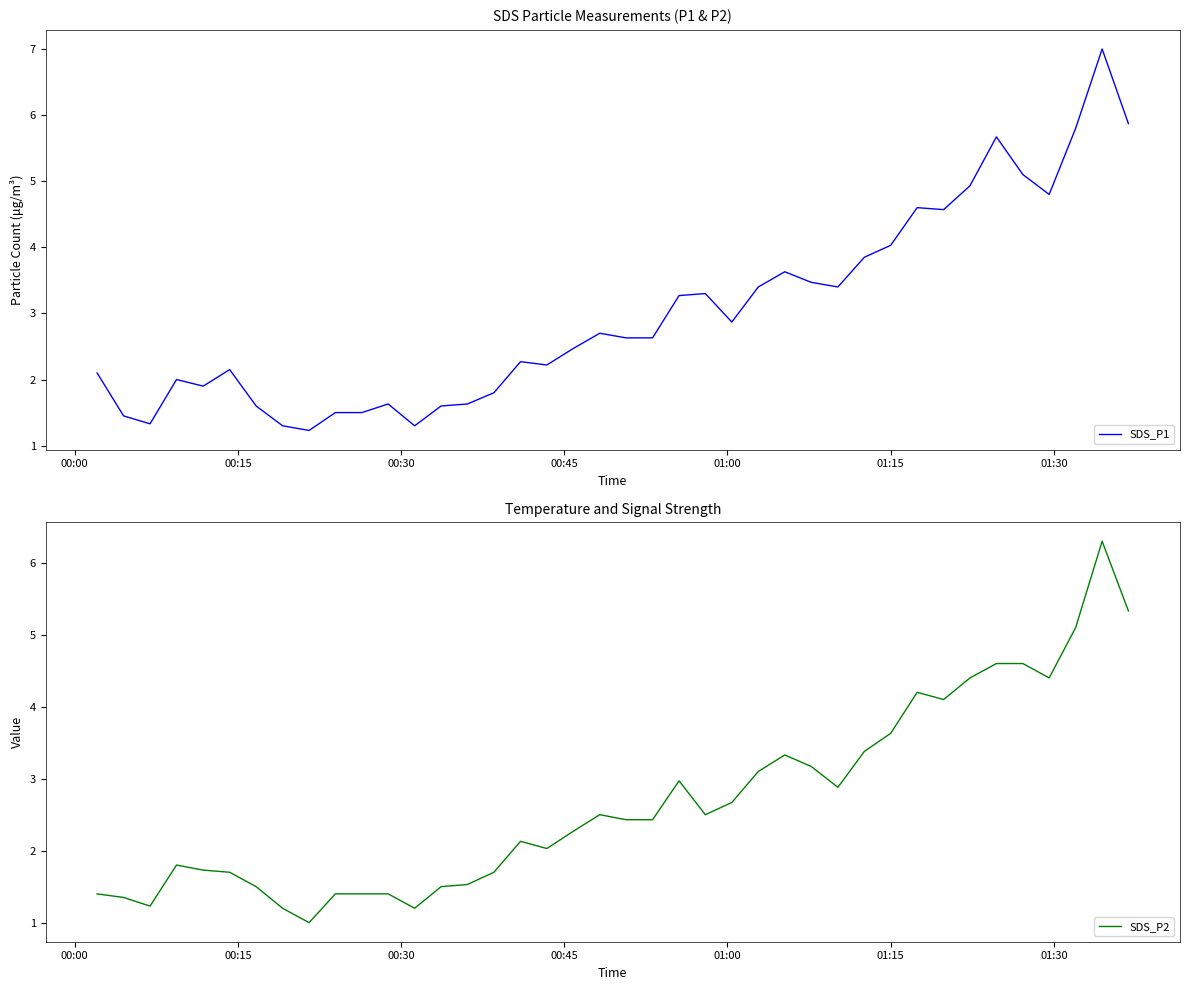

At how many categories does at least one series exceed 5?

5